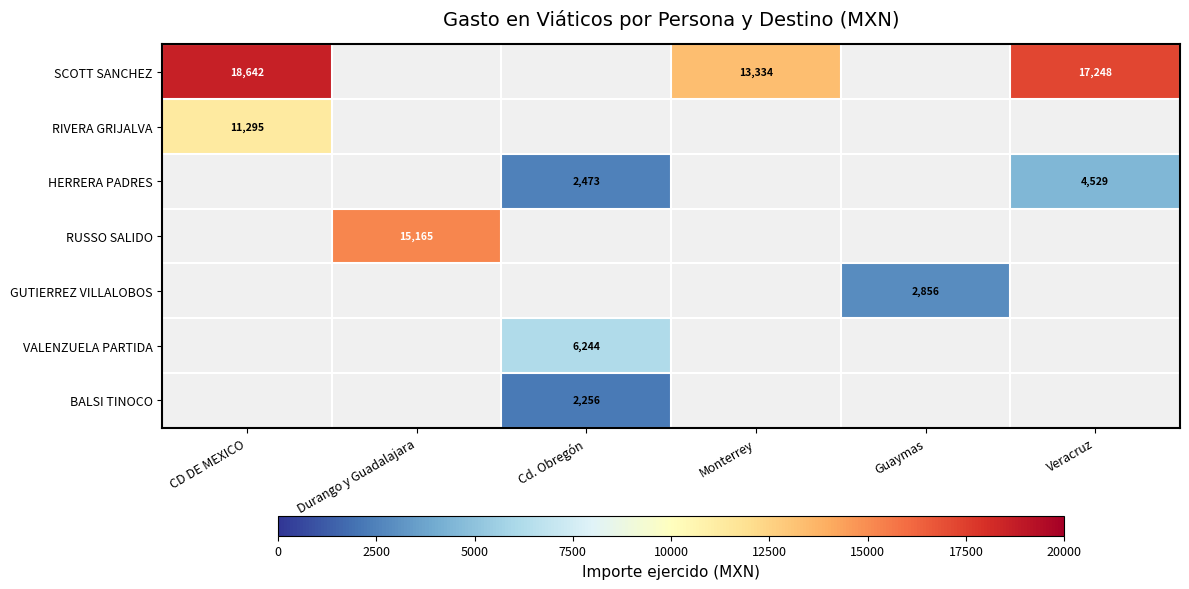

Which label corresponds to the largest value in the chart?

CD DE MEXICO